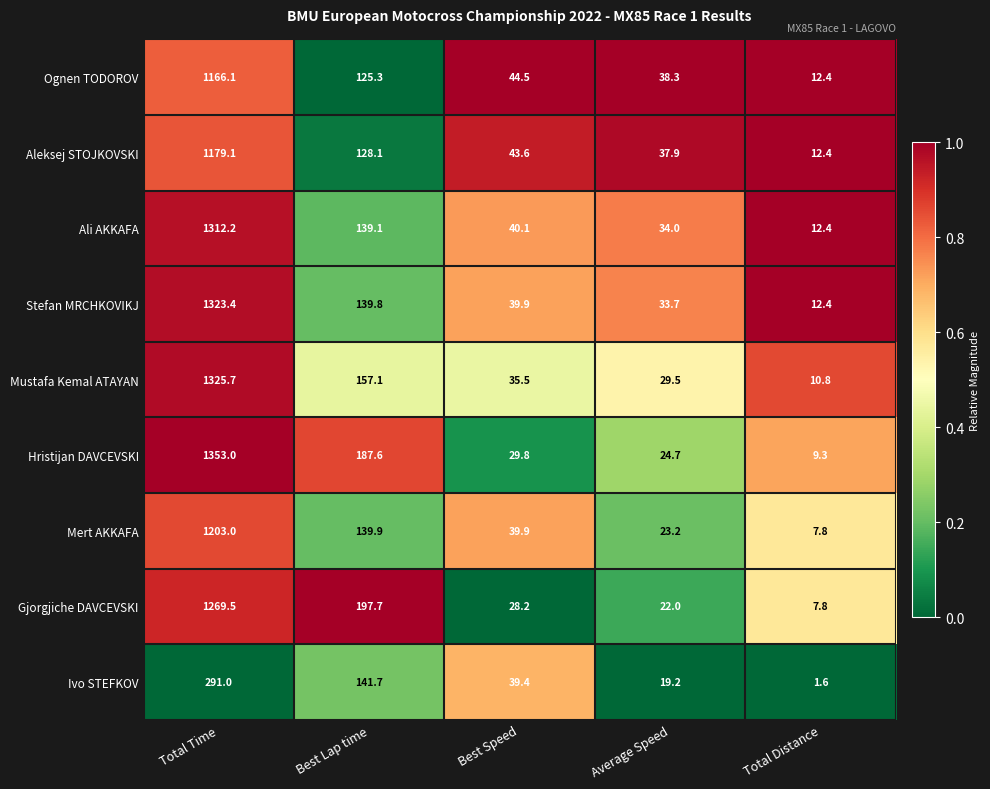

Which series has the largest range (max minus min)?

Hristijan DAVCEVSKI